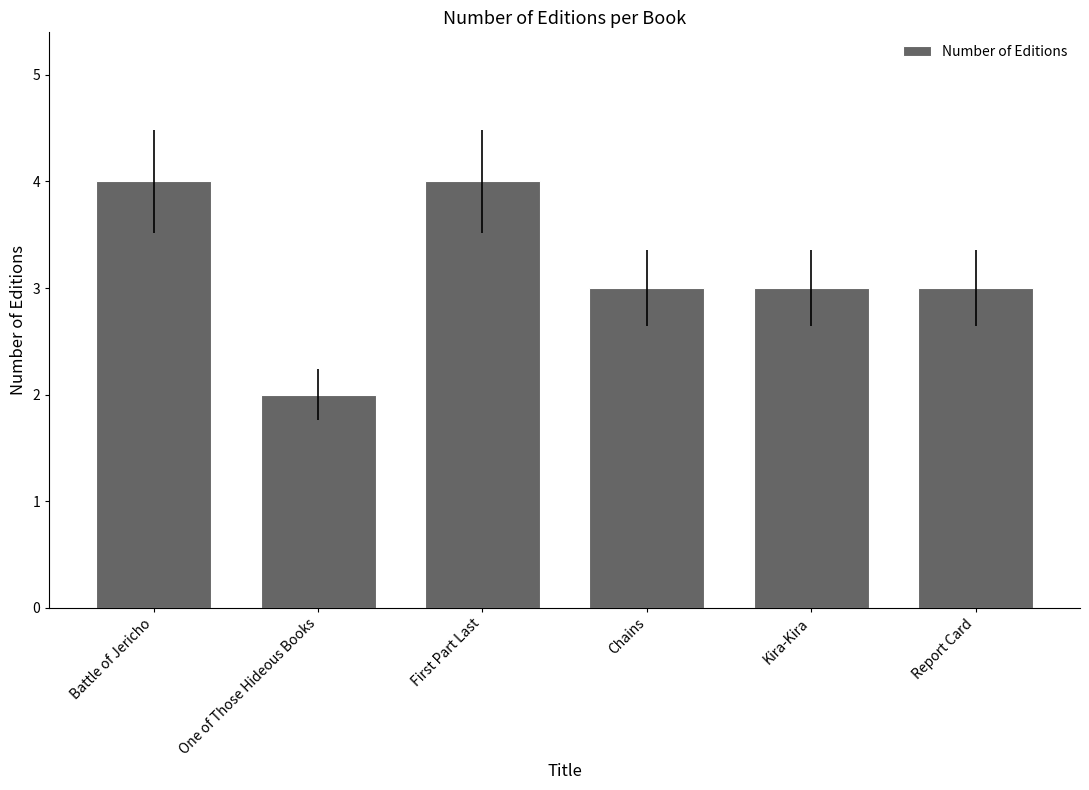

What position from the left is First Part Last?

3